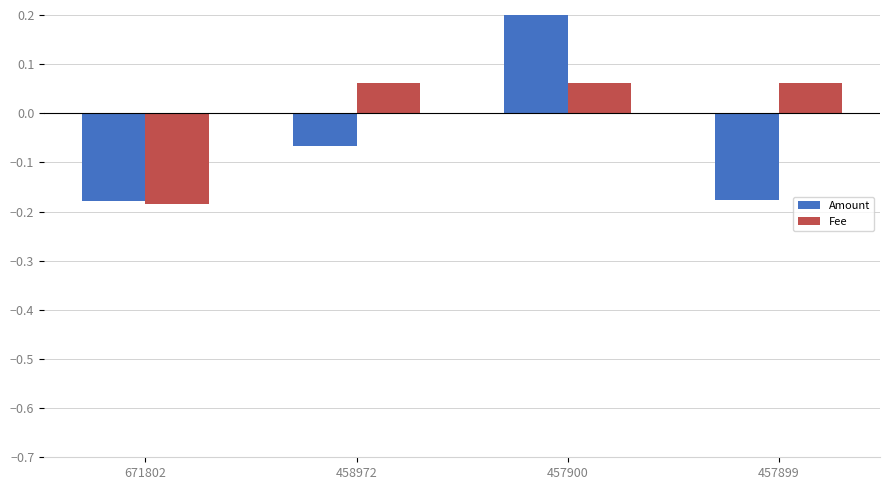

What is the spread (max minus min) of values at 457899?

0.2